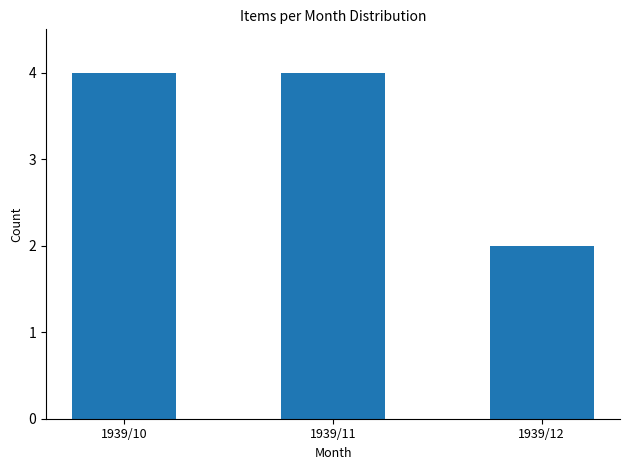

Which label corresponds to the smallest value in the chart?

1939/12